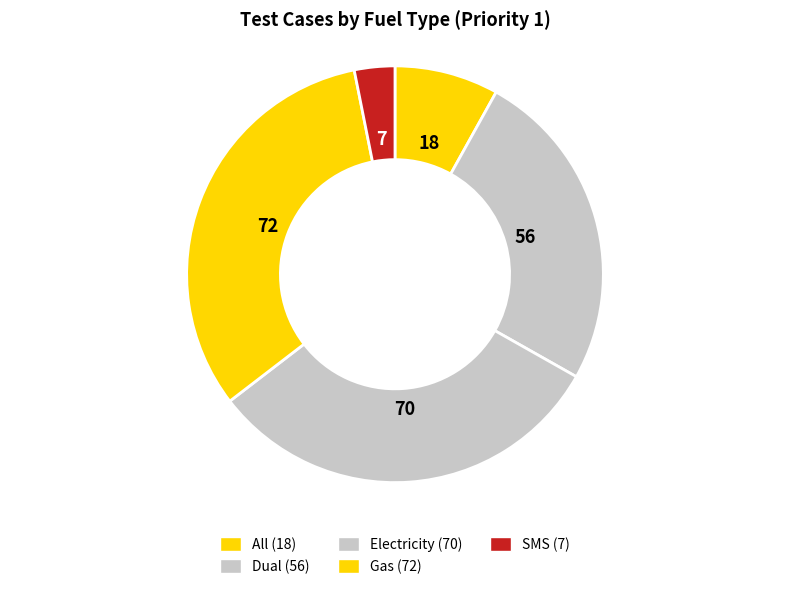

Is it true that SMS is 3% of the pie?

True